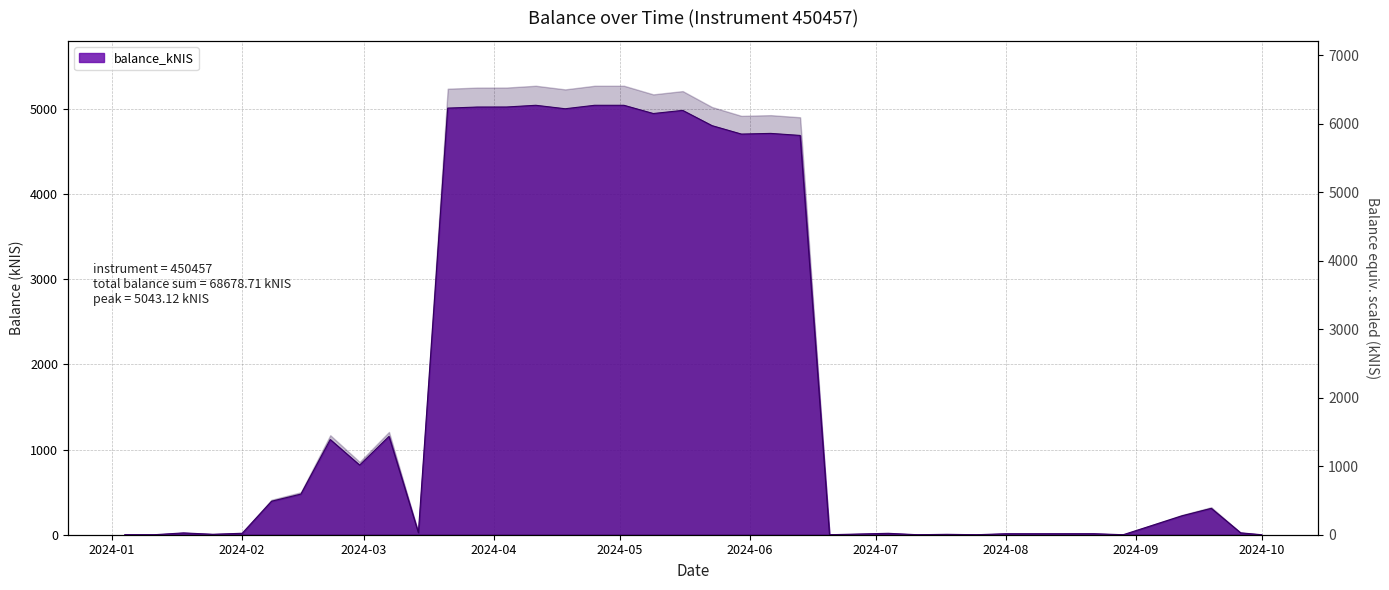

What is the change in value from 2024-03-28 to 2024-08-01?

-5010.7